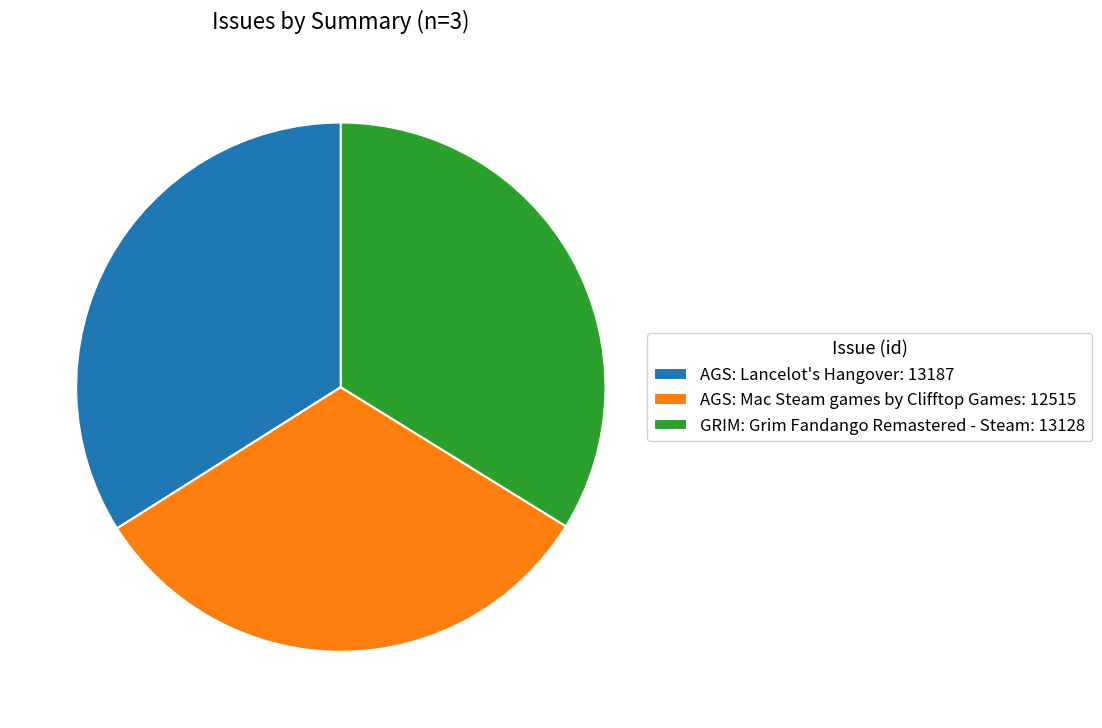

How many segments does this pie chart have?

3